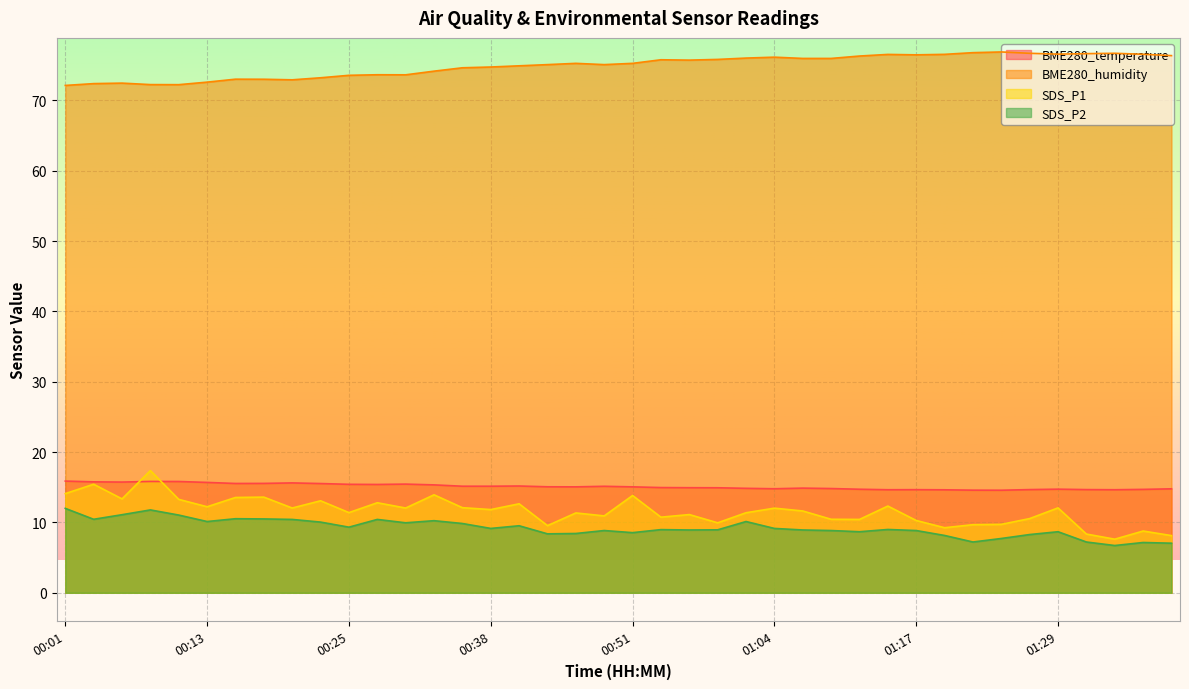

Where is the first local maximum for SDS_P1?

00:03